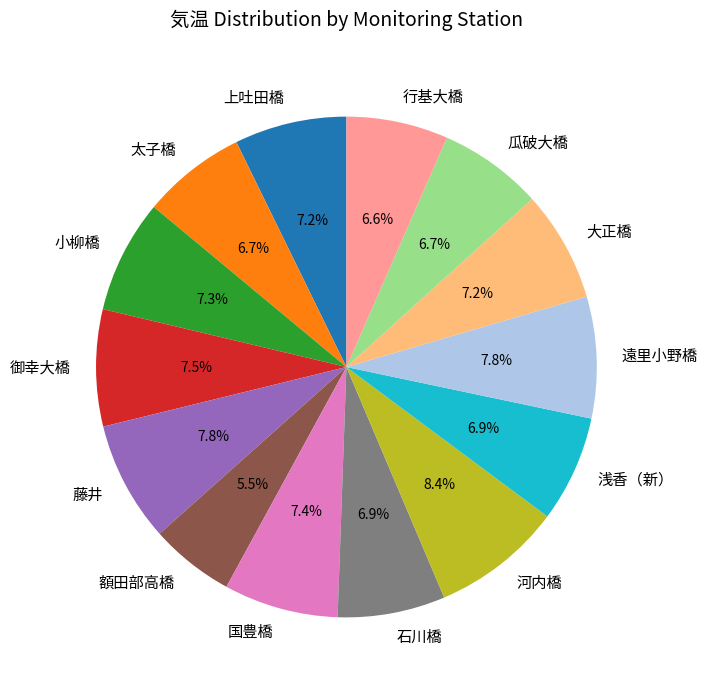

What percentage is the 大正橋 slice, to the nearest percent?

7%